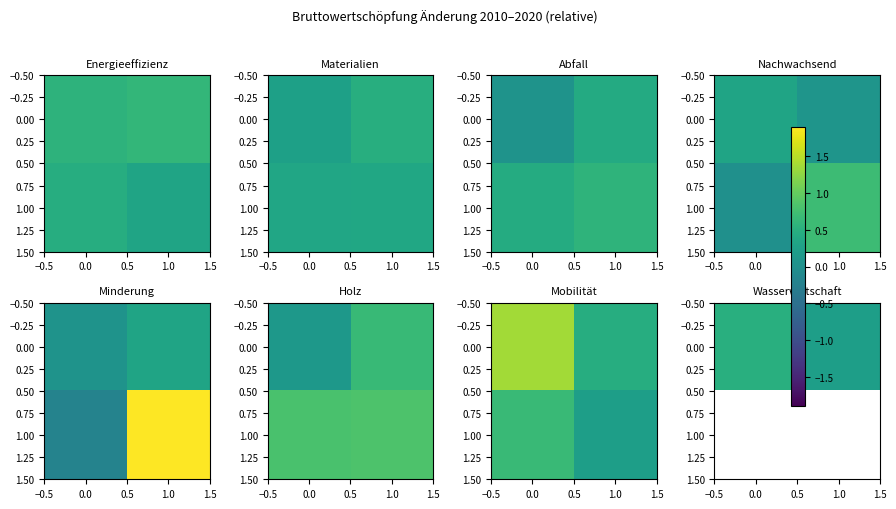

The 0.00 series shows 0.3 at 1.0. True or false?

False